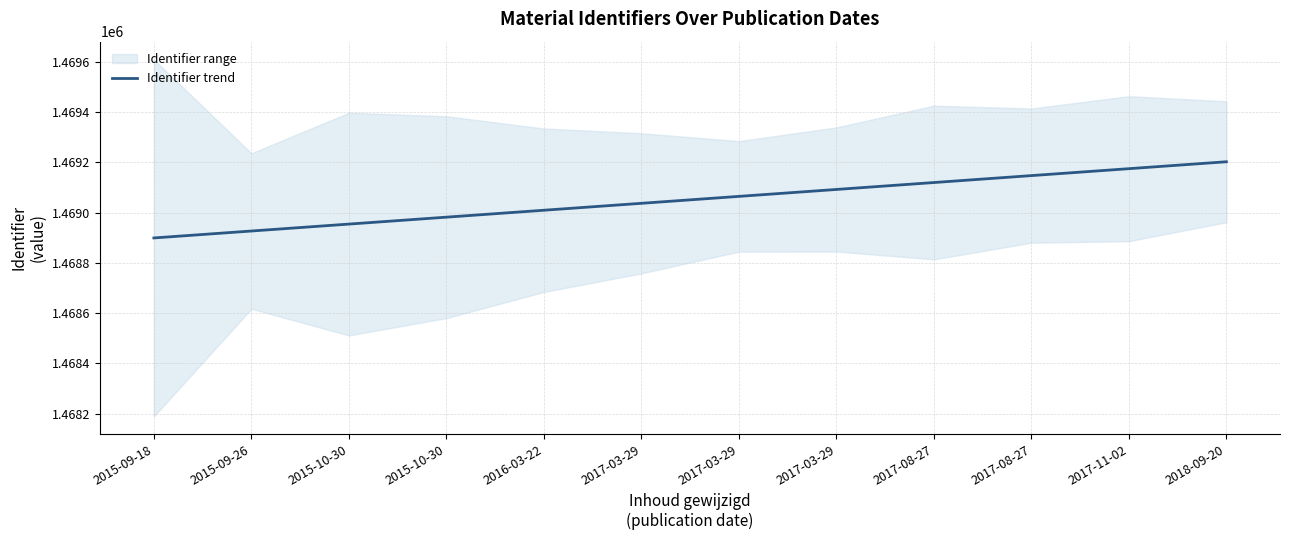

How many lines are shown in the chart?

1